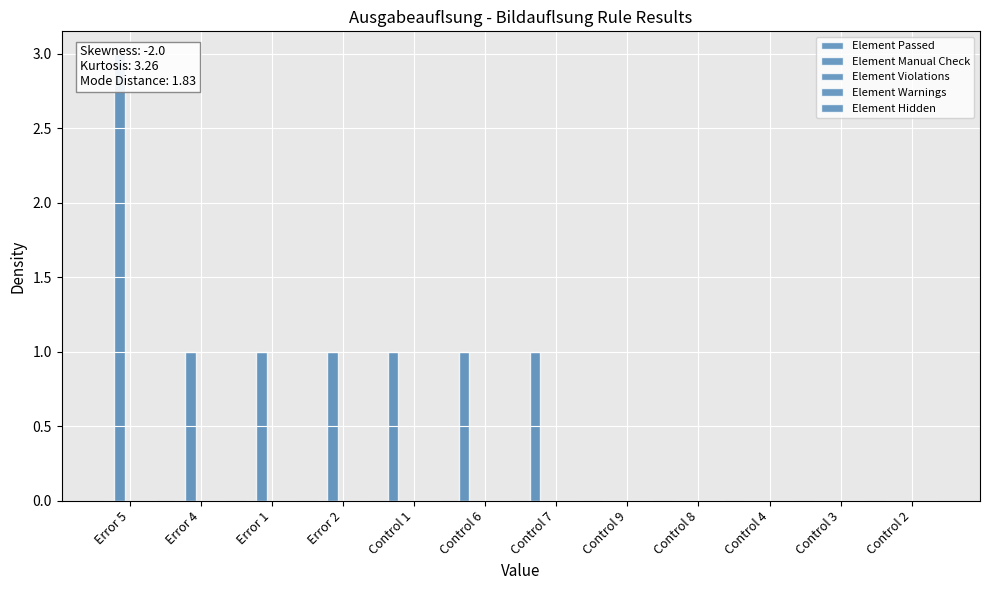

How many groups of bars are there?

12